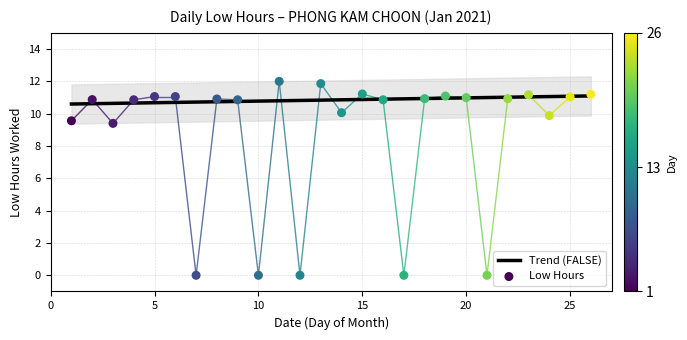

Which series has the largest Y range (max minus min)?

Low Hours